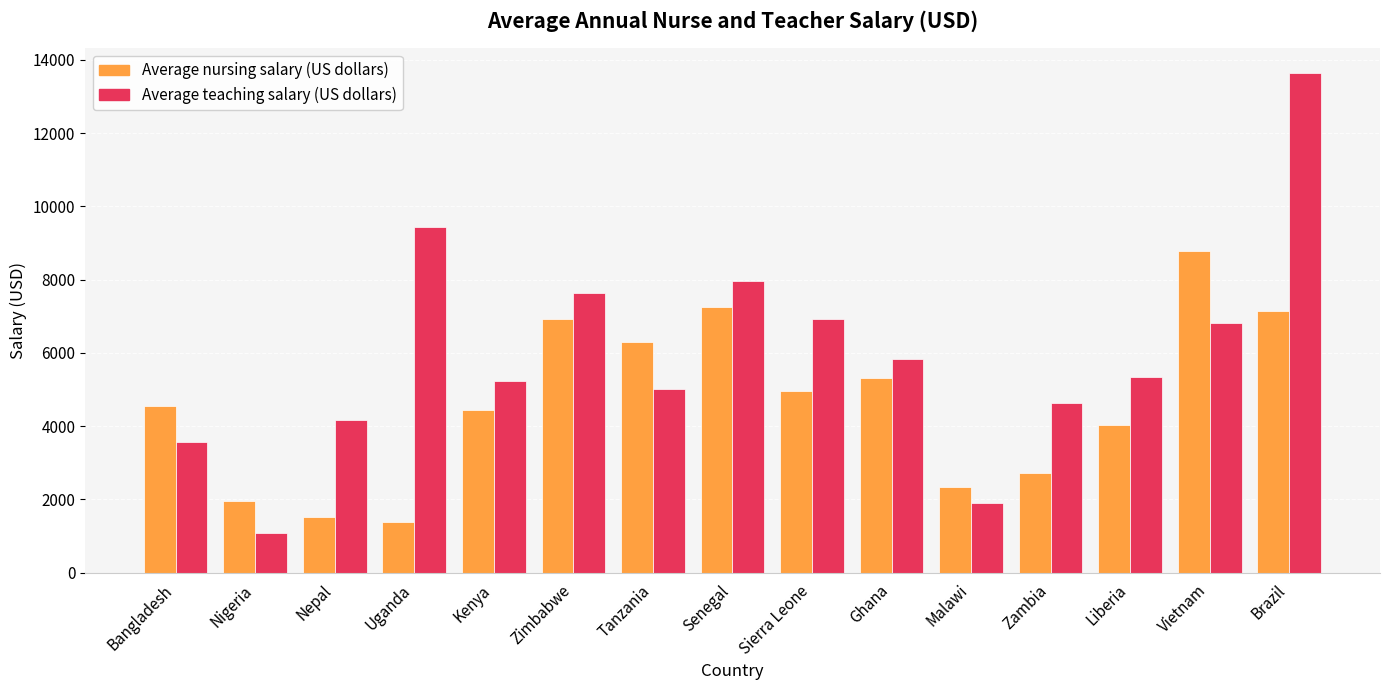

What is the total value across all series at Sierra Leone?

11891.1